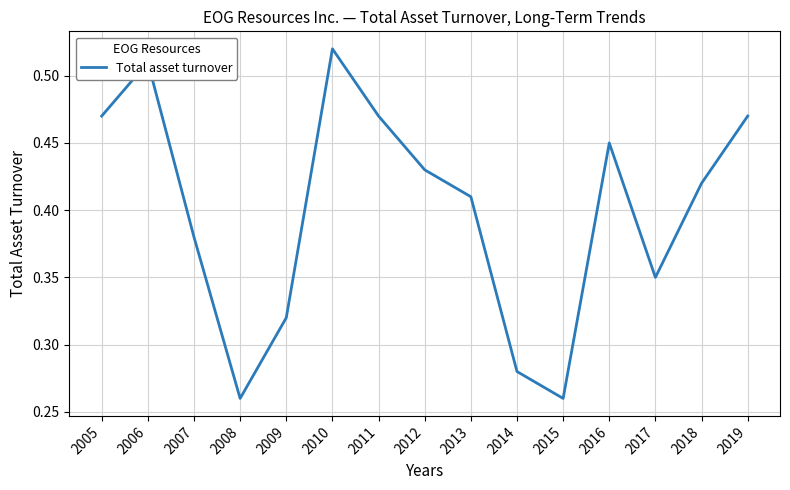

What is the sum of all values?

6.0